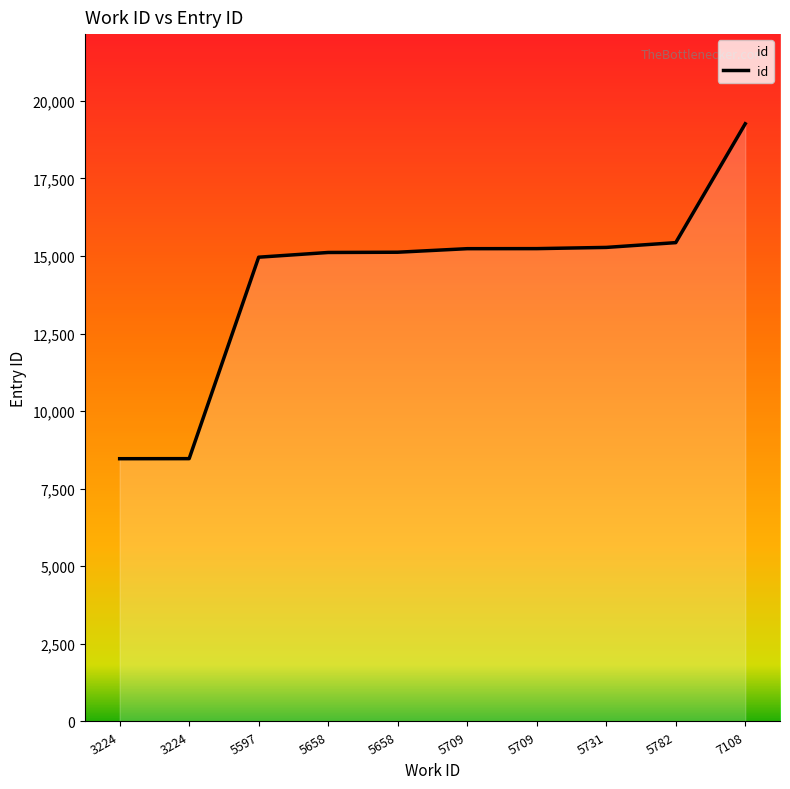

What is the average value?

14255